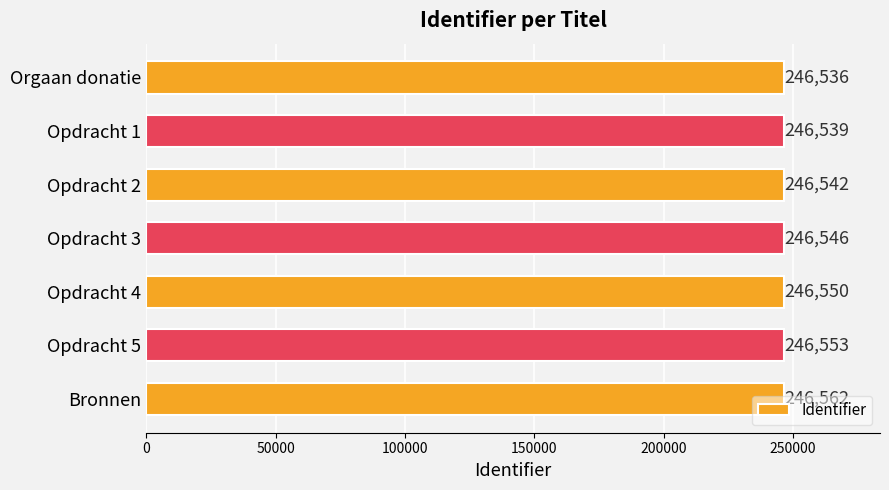

Count the values in the range 246539 to 246553.

5